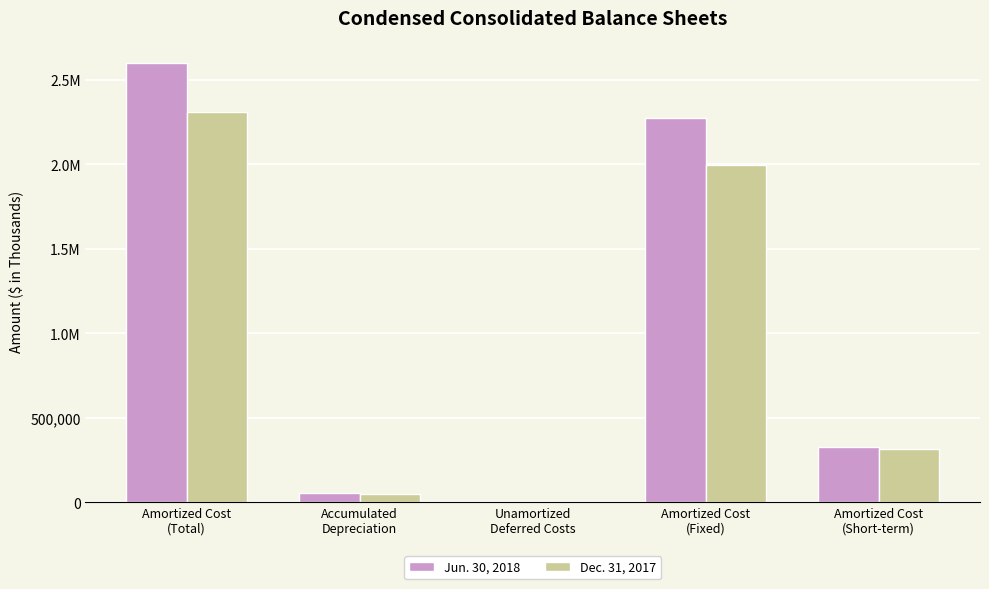

What is the difference between the maximum and minimum values in the Dec. 31, 2017 series?

2305505